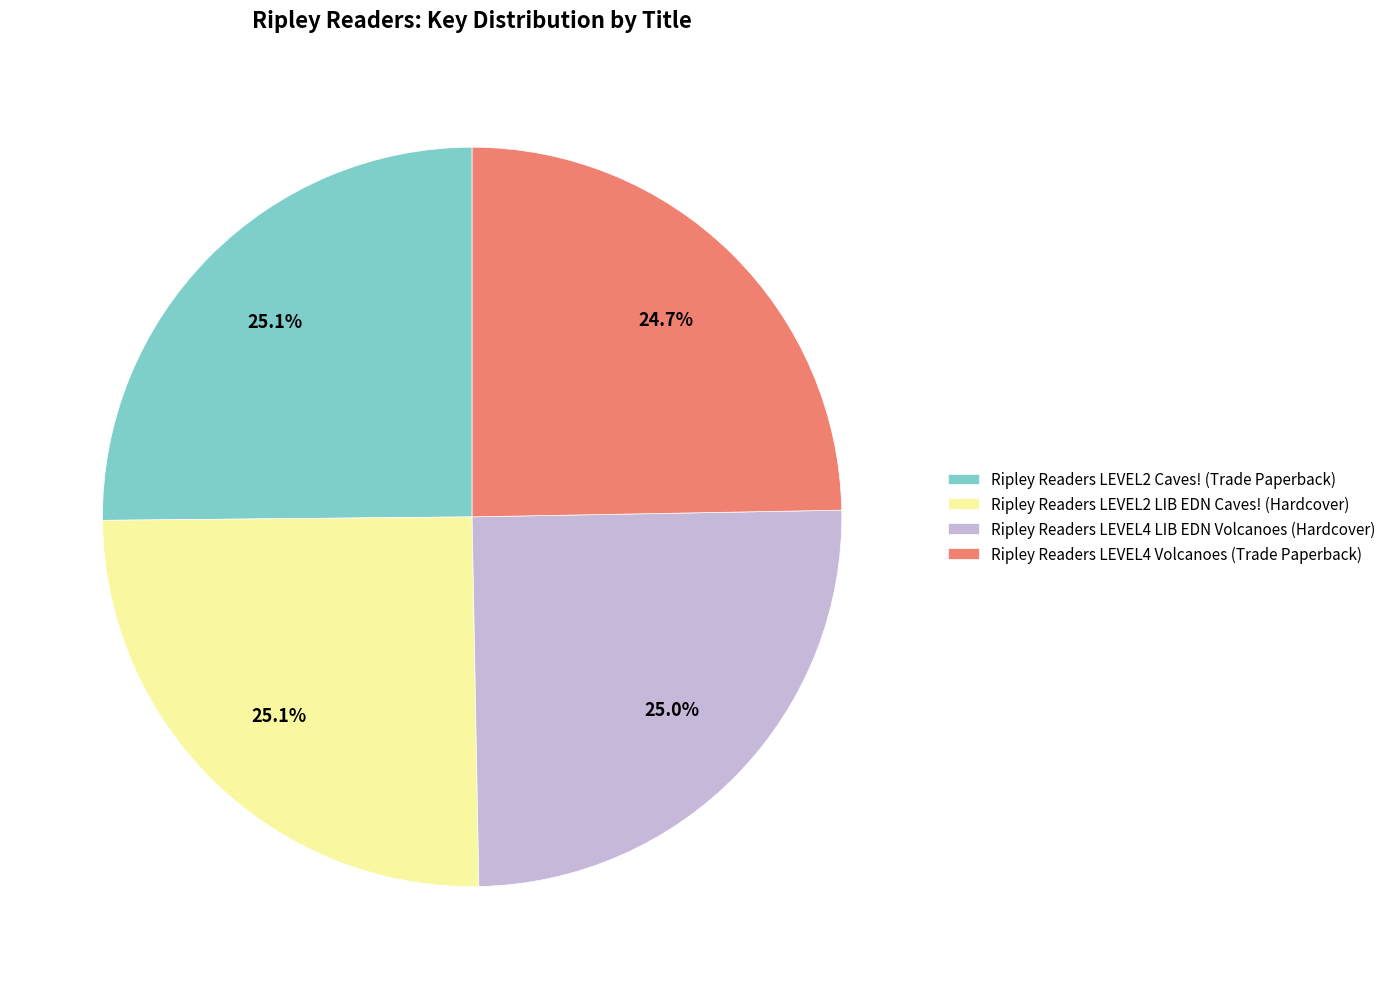

What portion of the pie excludes Ripley Readers LEVEL4 LIB EDN Volcanoes (Hardcover)?

75.0%